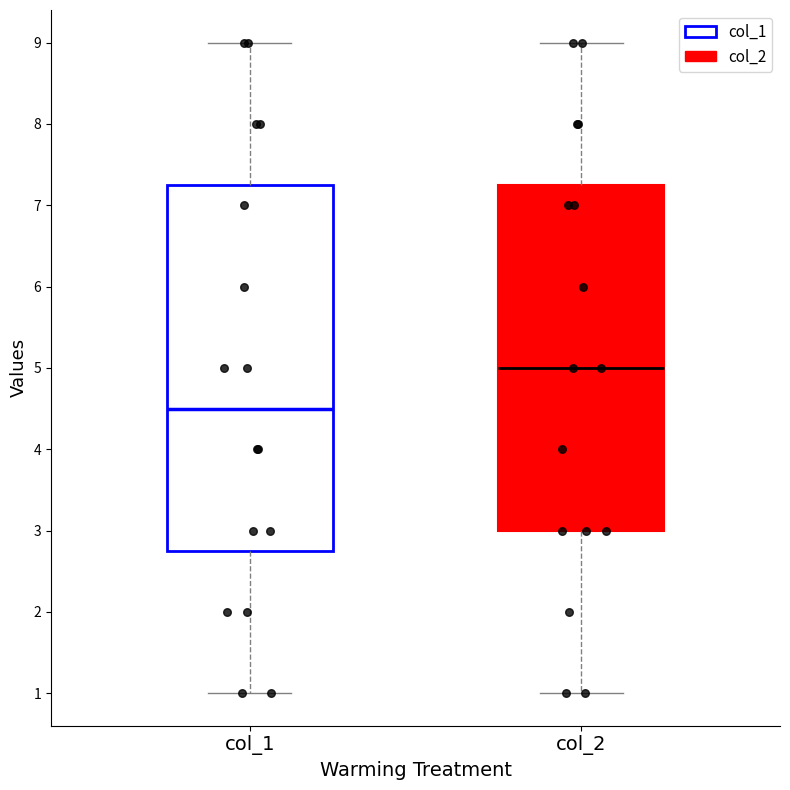

Reading left to right, read every box against the y-axis: the position of its median line, the range the box covers, and the ends of its whiskers. The values are not printed on the chart, so give them approximately, as read against the axis.

col_1: median 4.5, box 2.8 to 7.3, whiskers 1.0 to 9.0
col_2: median 5.0, box 3.0 to 7.3, whiskers 1.0 to 9.0